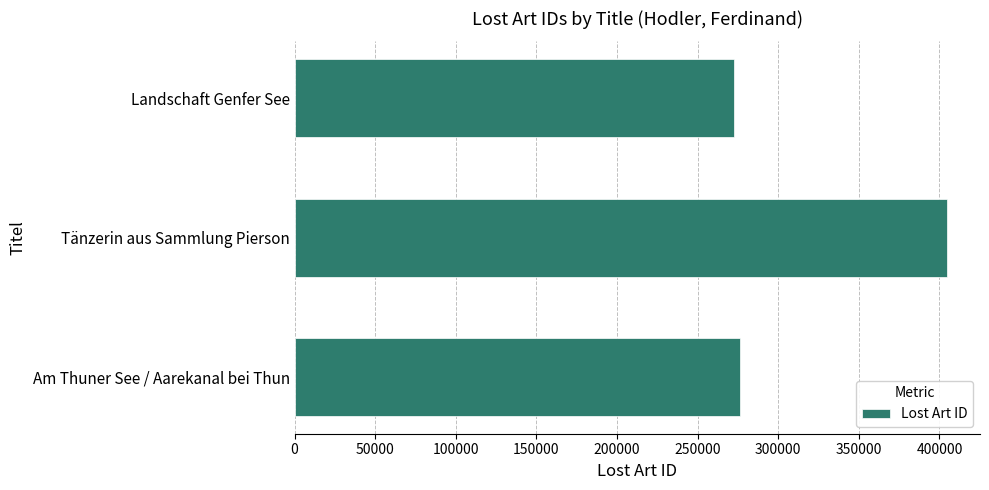

What is the ratio of the value at Tänzerin aus Sammlung Pierson to the value at Am Thuner See / Aarekanal bei Thun?

1.5